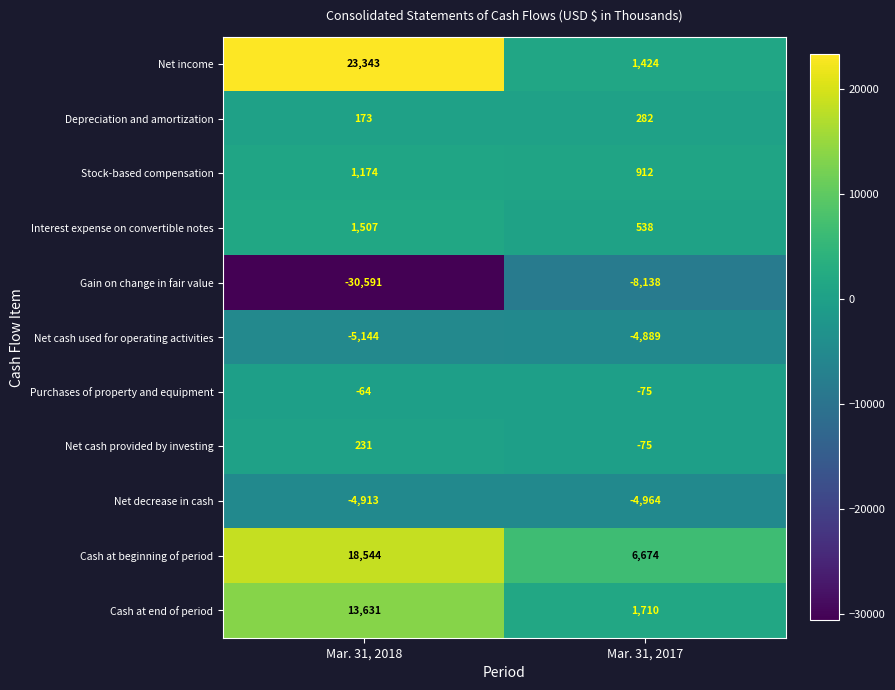

At how many categories does at least one series exceed 18261?

1